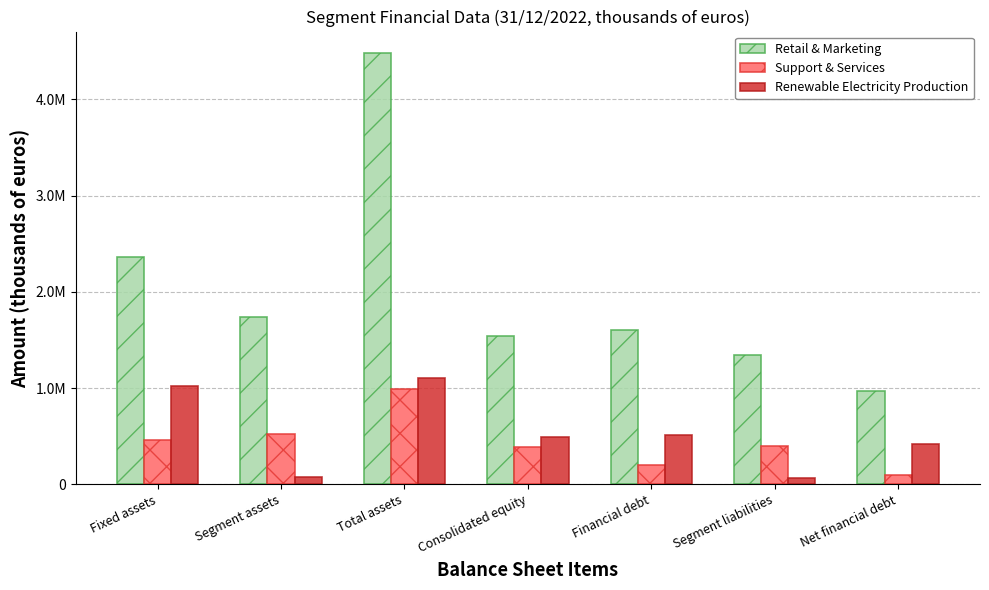

Does the chart contain stacked bars?

No